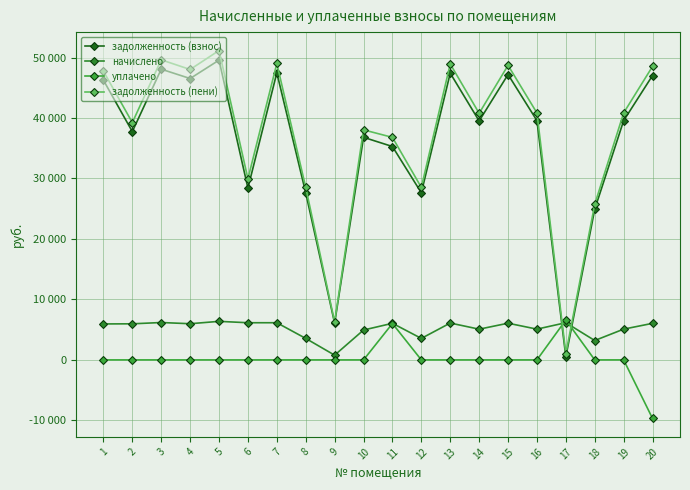

What is the difference between the maximum and minimum values in the задолженность (пени) series?

50136.1